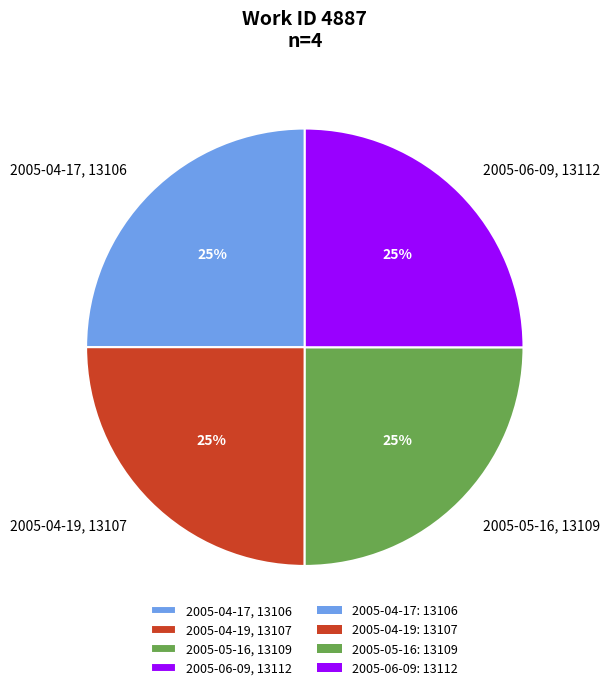

What percentage is the 2005-04-19, 13107 slice, to the nearest percent?

25%